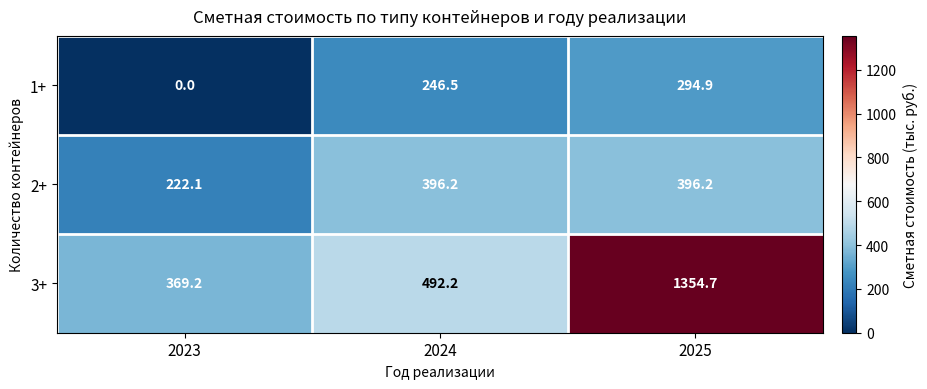

The value of 2+ at 2023 is 222.1. True or false?

True